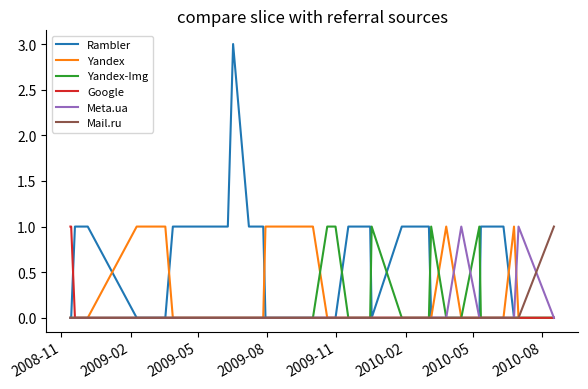

How many lines are shown in the chart?

6